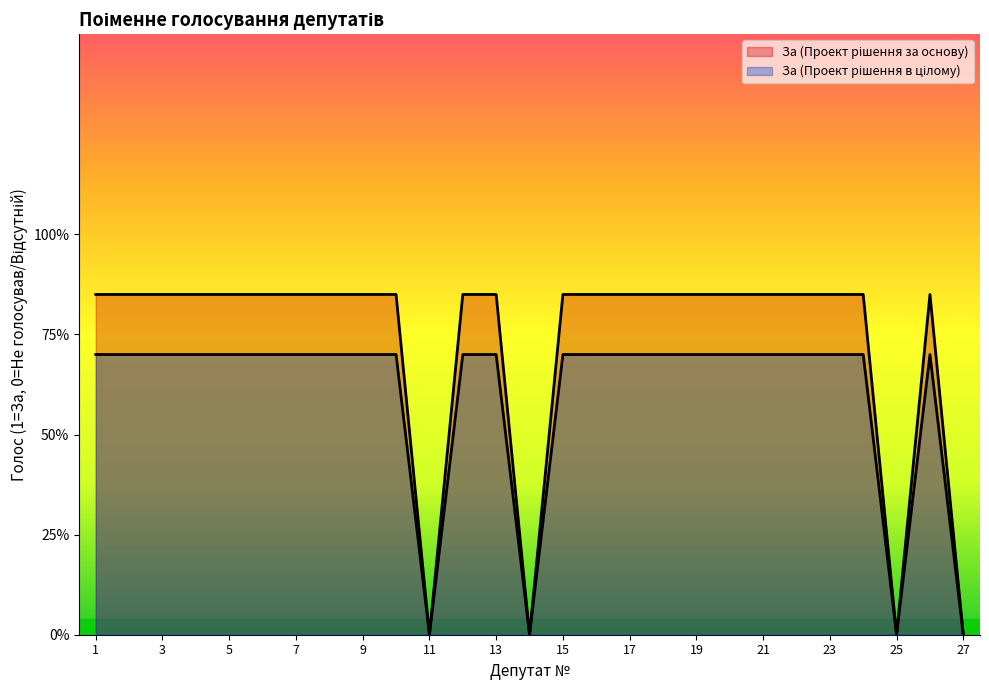

What is the value of the За (Проект рішення за основу) point at the 2nd from the left?

0.8